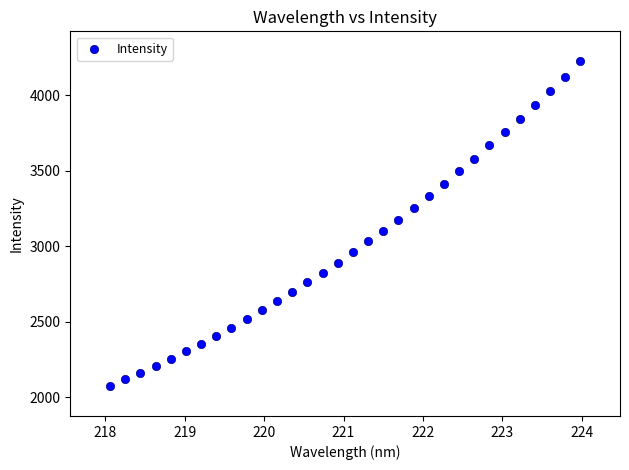

What is the range of Y values (max minus min)?

2150.1